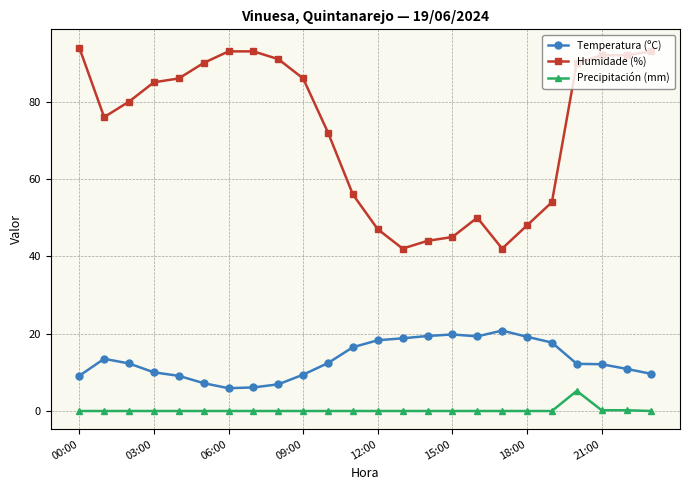

True or false: Precipitación (mm) has more than 0 points higher than both neighbors.

True